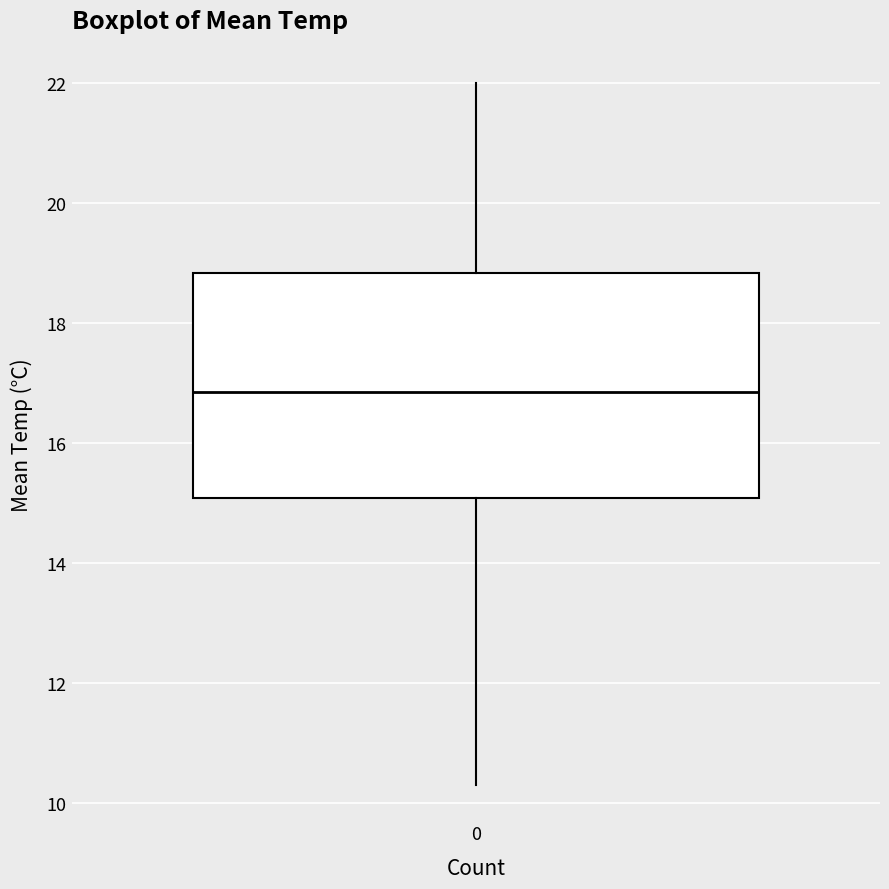

Read this box plot against the y-axis: the position of the median line, the range covered by the box, and the ends of both whiskers. The values are not printed on the chart, so give them approximately, as read against the axis.

median 16.8, box 15.0 to 18.8, whiskers 10.4 to 22.0